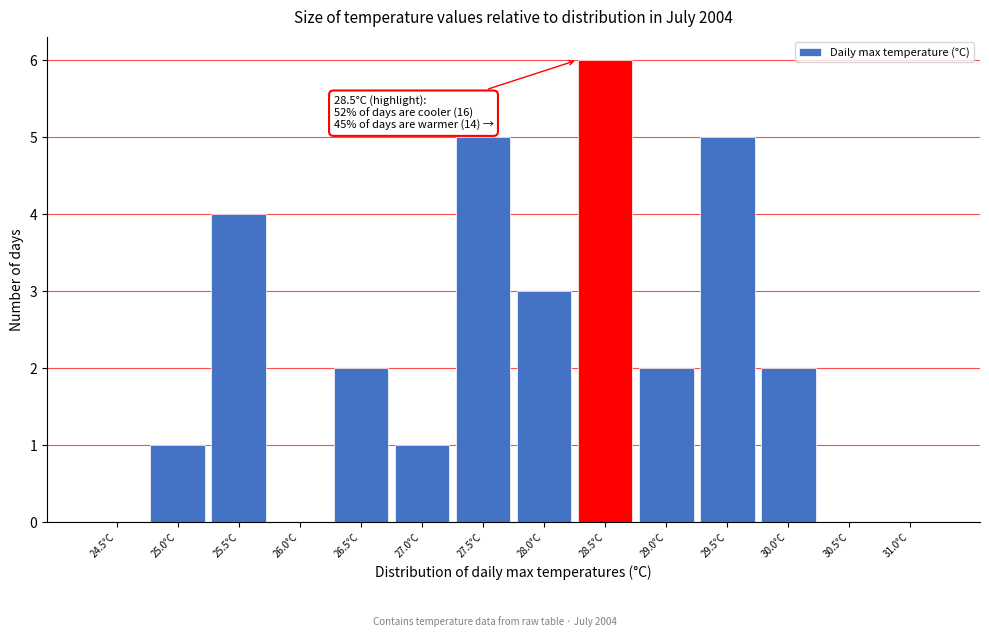

Reading left to right, transcribe all the data shown in this chart.

24.5°C=0	25.0°C=1	25.5°C=4	26.0°C=0	26.5°C=2	27.0°C=1	27.5°C=5	28.0°C=3	28.5°C=6	29.0°C=2	29.5°C=5	30.0°C=2	30.5°C=0	31.0°C=0